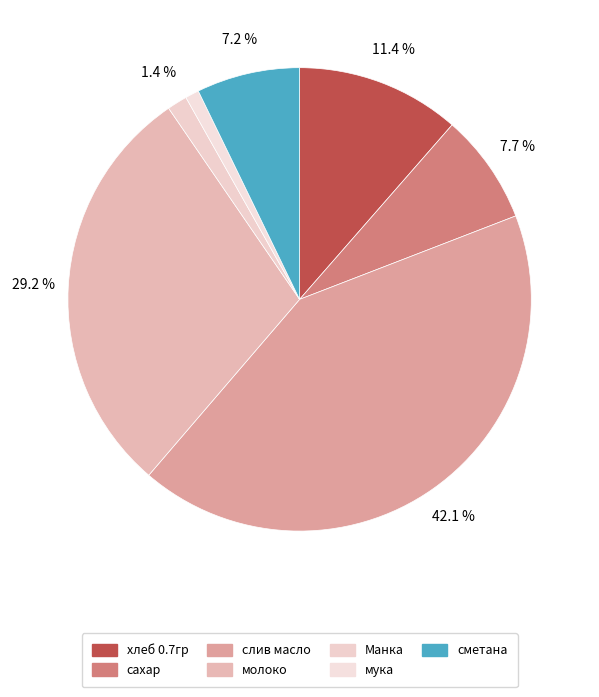

How many slices are in this pie chart?

7